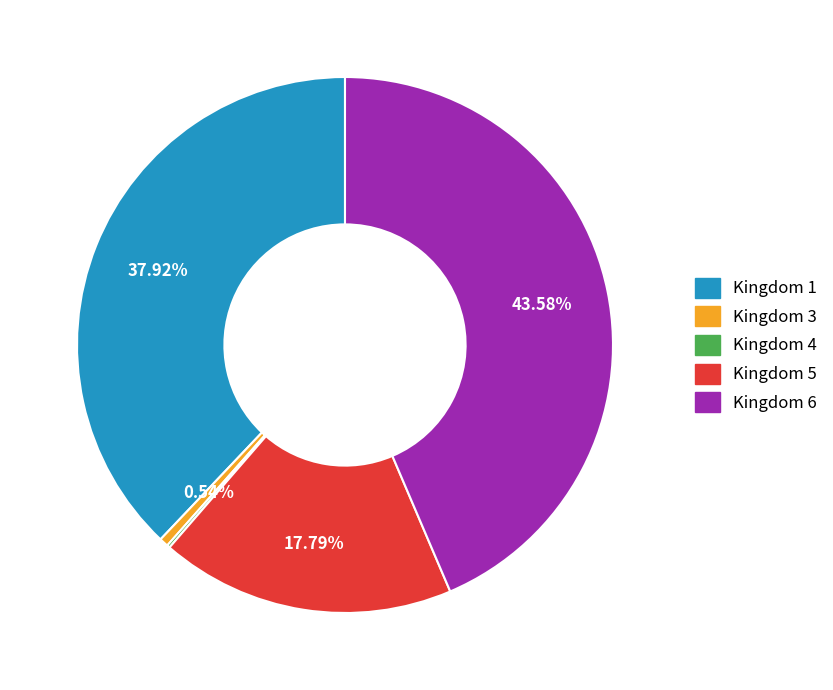

Is there any slice that represents more than half of the pie?

No